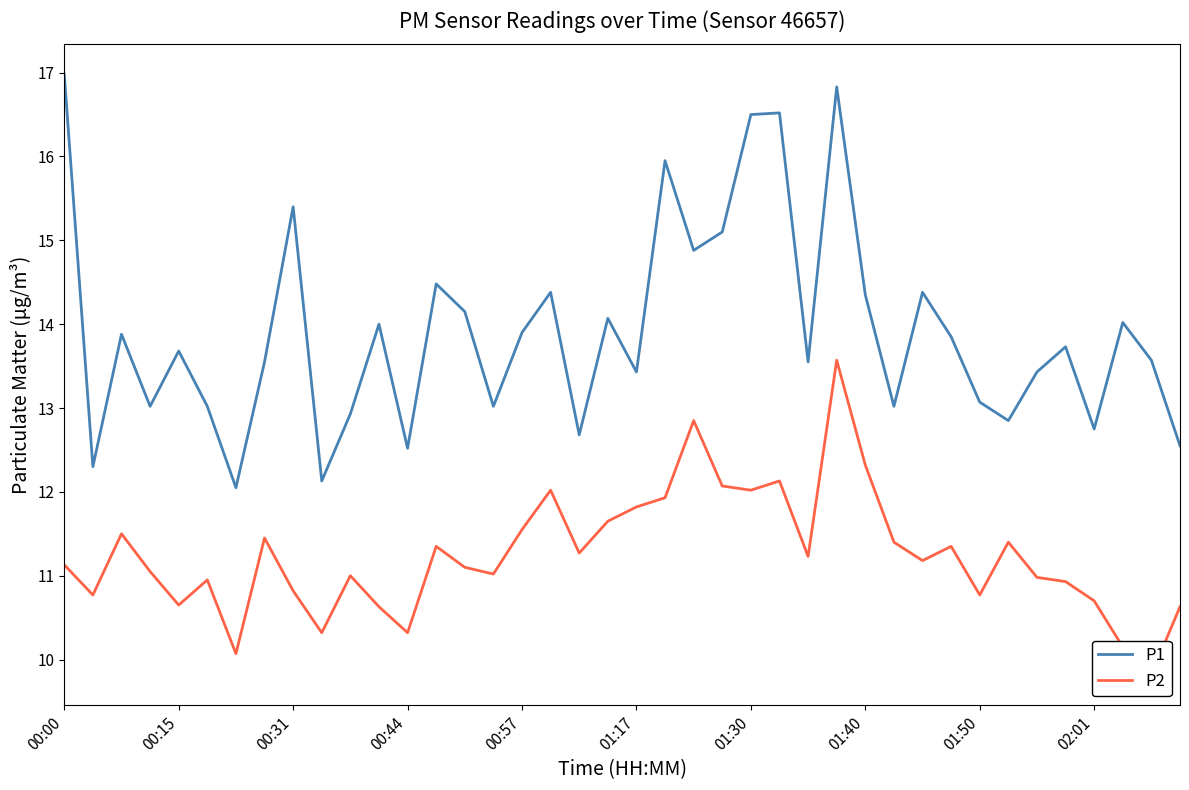

The value of P1 at 00:57 is 4.5. True or false?

False